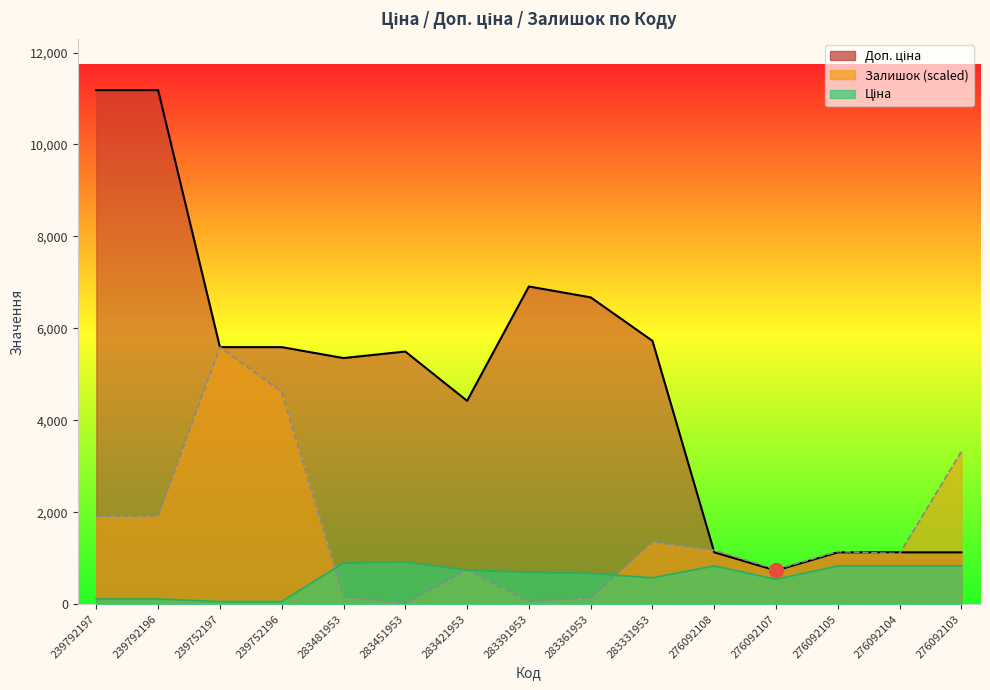

Reading left to right, list all the values displayed in this chart.

Ціна: 239792197=111.8	239792196=111.8	239752197=55.9	239752196=55.9	283481953=892.2	283451953=915.8	283421953=737.2	283391953=691.0	283361953=667.4	283331953=572.7	276092108=831.5	276092107=540.5	276092105=831.5	276092104=831.5	276092103=831.5
Доп. ціна: 239792197=11182.0	239792196=11182.0	239752197=5591.0	239752196=5591.0	283481953=5353.1	283451953=5495.0	283421953=4423.0	283391953=6910.3	283361953=6673.6	283331953=5727.0	276092108=1126.7	276092107=732.0	276092105=1126.7	276092104=1126.7	276092103=1126.7
Залишок: 239792197=1912.2	239792196=1918.8	239752197=5591.0	239752196=4618.4	283481953=158.8	283451953=13.2	283421953=747.7	283391953=59.5	283361953=132.3	283331953=1356.4	276092108=1171.1	276092107=754.3	276092105=1144.7	276092104=1098.4	276092103=3321.5